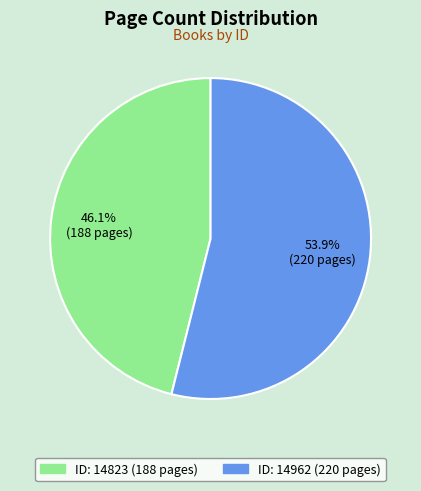

Is there any slice that represents more than half of the pie?

Yes